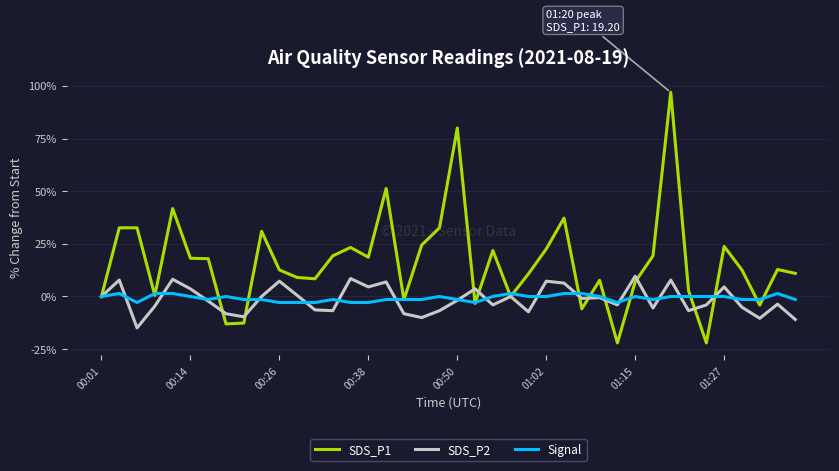

Rank the series by their maximum value, from highest to lowest.

SDS_P1, SDS_P2, Signal